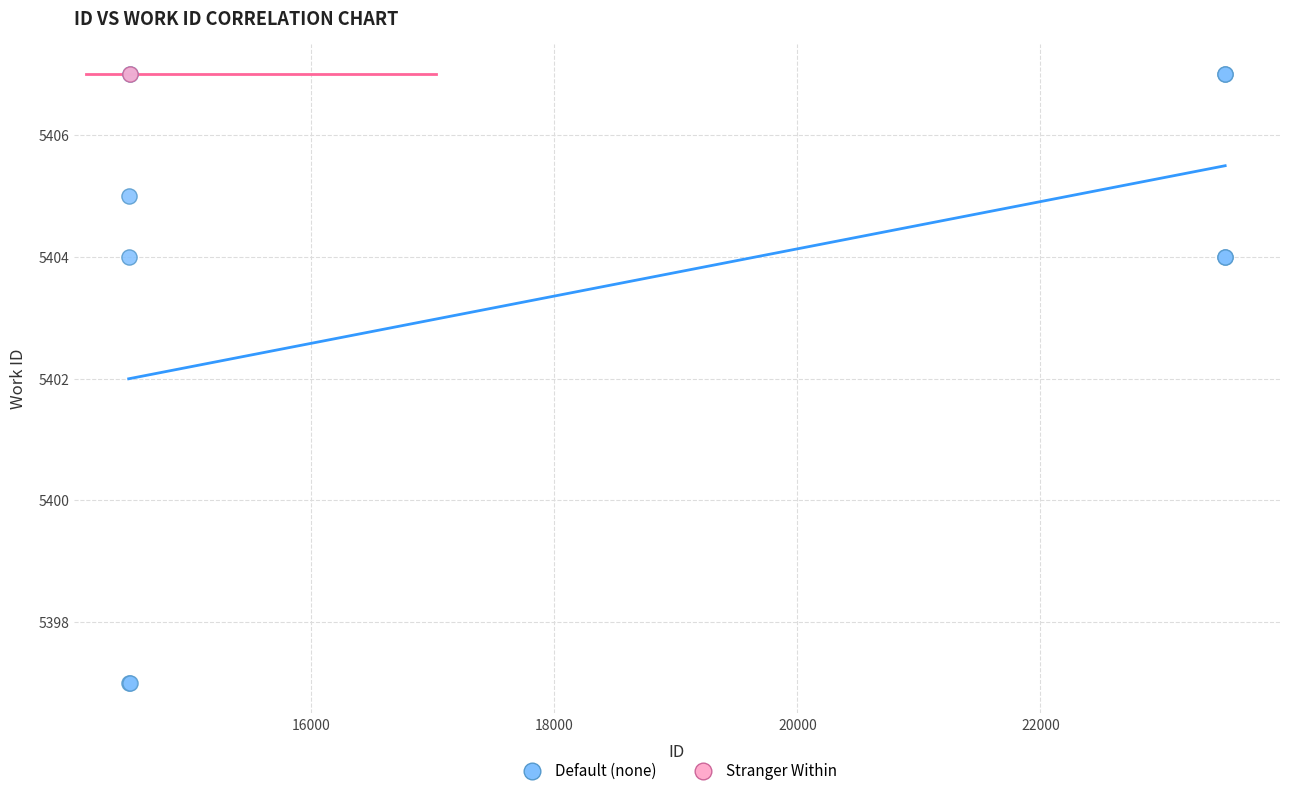

What are all the series names shown in the legend?

Default (none), Stranger Within